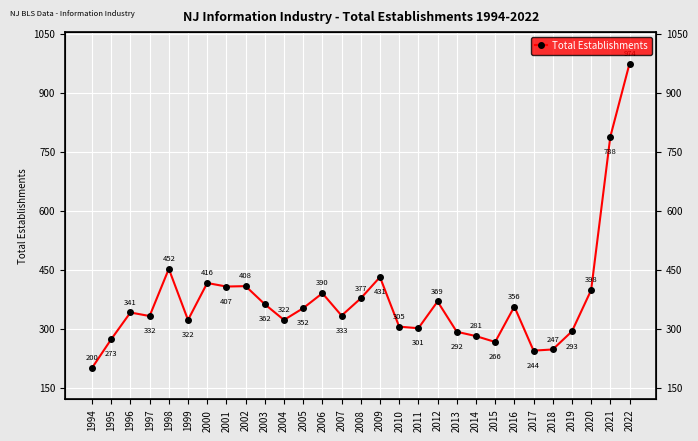

Rank the categories by value from lowest to highest.

1994, 2017, 2018, 2015, 1995, 2014, 2013, 2019, 2011, 2010, 1999, 2004, 1997, 2007, 1996, 2005, 2016, 2003, 2012, 2008, 2006, 2020, 2001, 2002, 2000, 2009, 1998, 2021, 2022